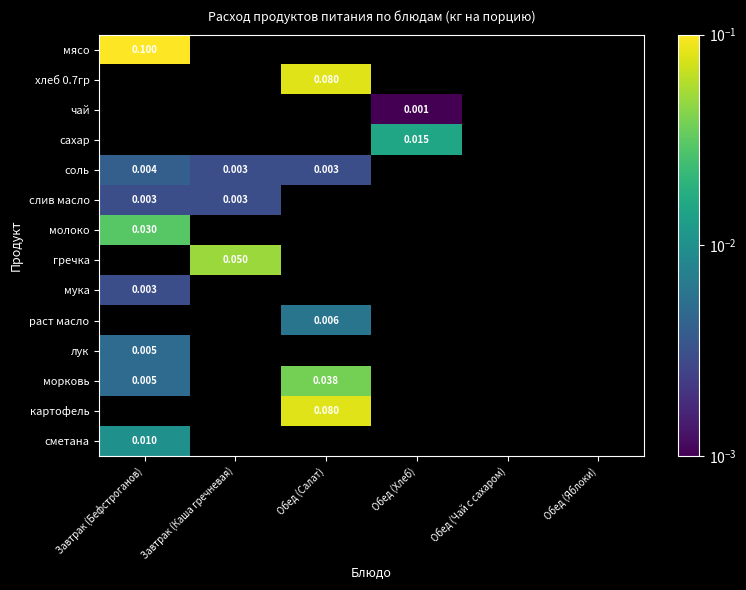

How many values in соль are above zero?

3